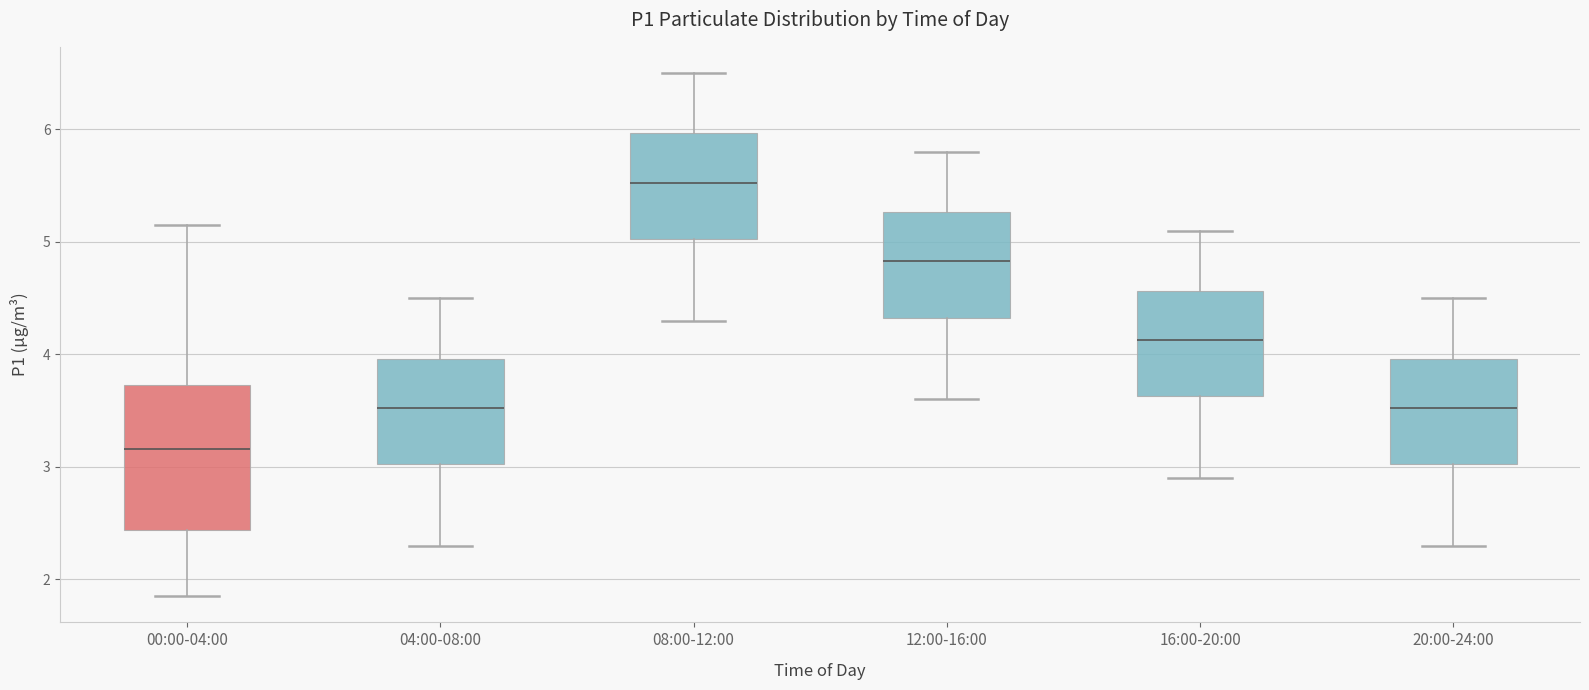

Where does the upper whisker of the box for 00:00-04:00 end on the y-axis? The values are not printed on the chart, so give them approximately, as read against the axis.

5.2